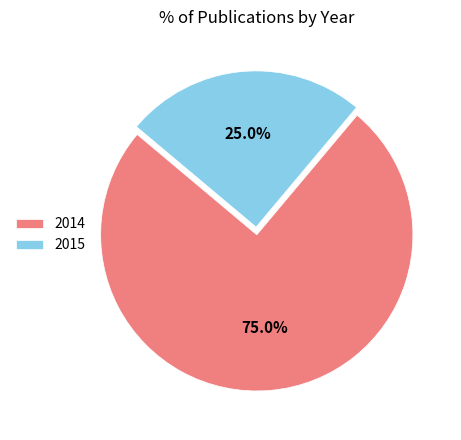

To the nearest percent, what is the difference between the largest and smallest slice percentages?

50%